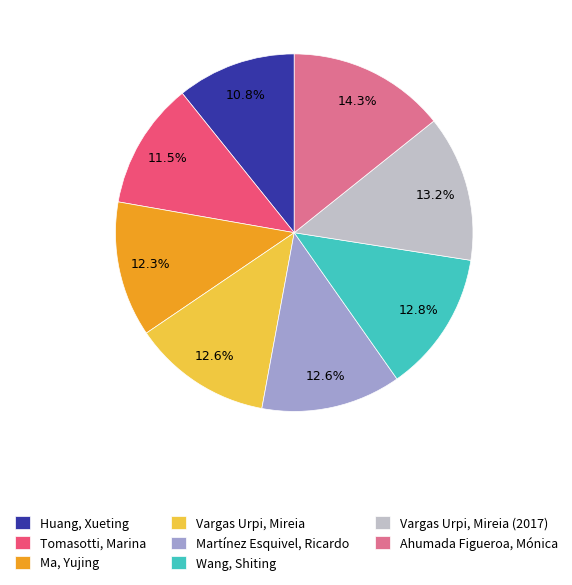

How many segments does this pie chart have?

8